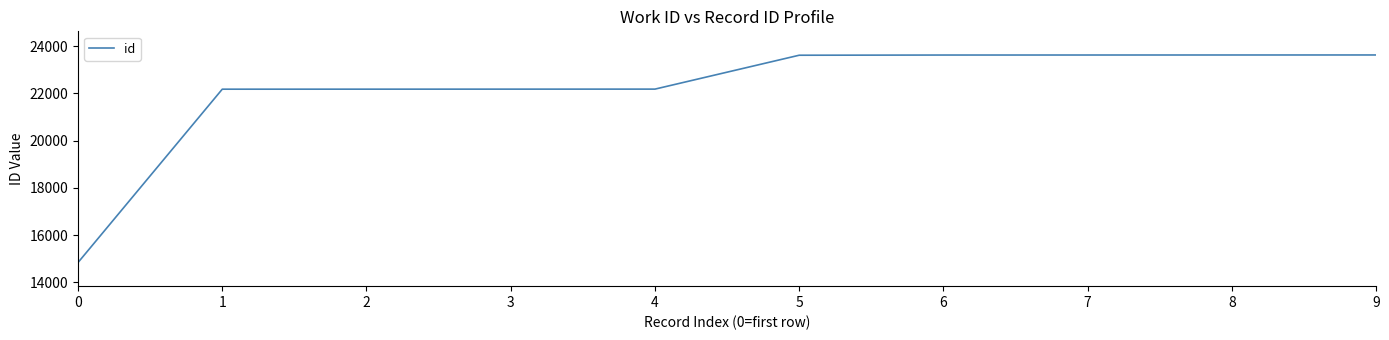

What is the ratio of the value at 5 to the value at 8?

1.0